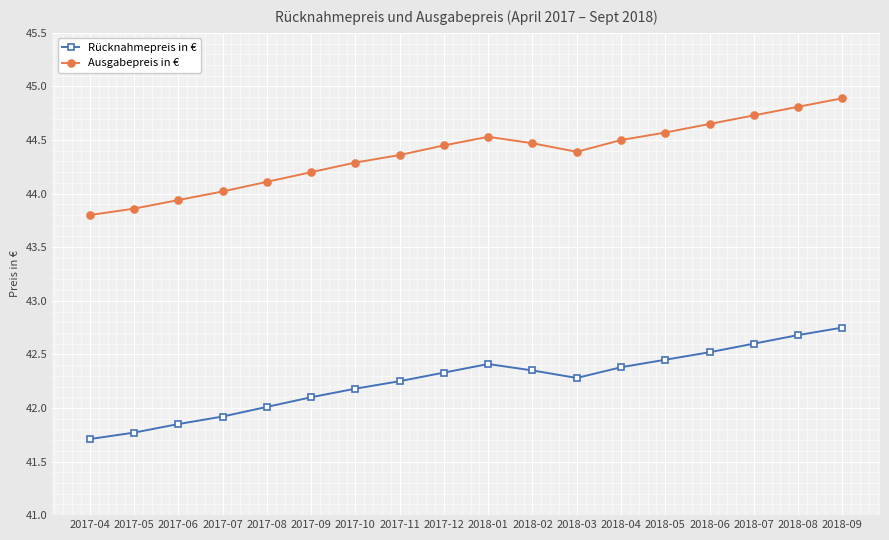

List the series in order of their peak value, lowest first.

Rücknahmepreis in €, Ausgabepreis in €